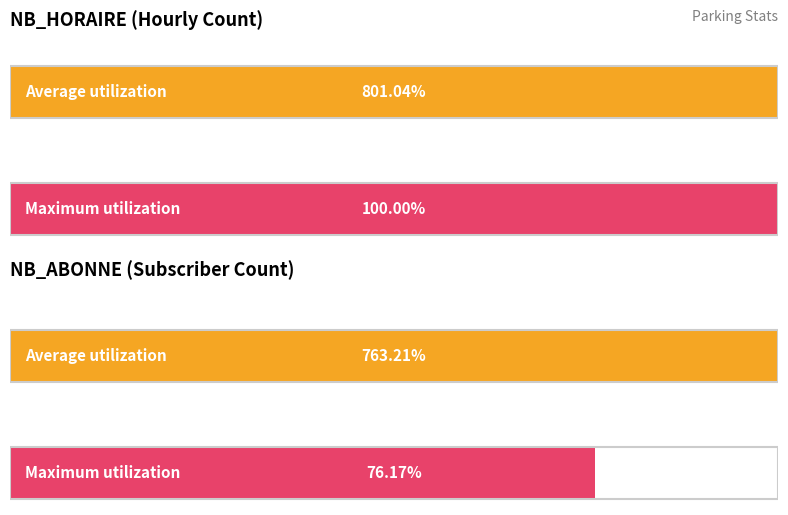

Which series has the largest total across all categories?

NB_HORAIRE